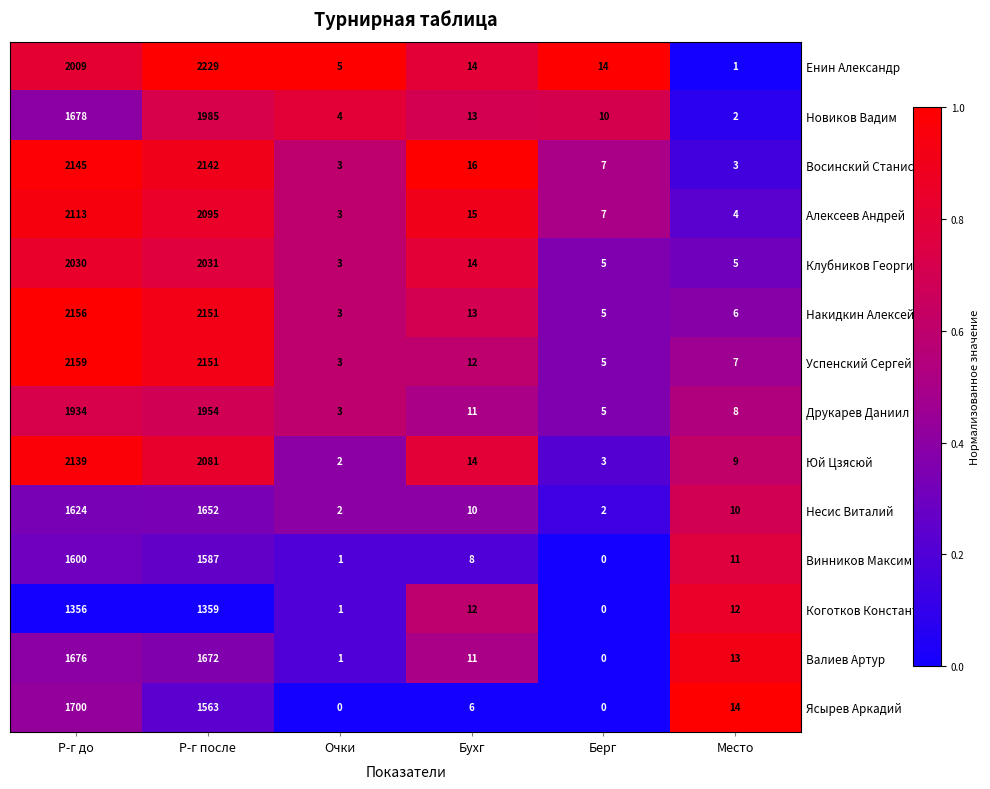

At Место, list the series in order from smallest to largest.

Енин Александр, Новиков Вадим, Восинский Станислав, Алексеев Андрей, Клубников Георгий, Накидкин Алексей, Успенский Сергей, Друкарев Даниил, Юй Цзясюй, Несис Виталий, Винников Максим, Коготков Константин, Валиев Артур, Ясырев Аркадий